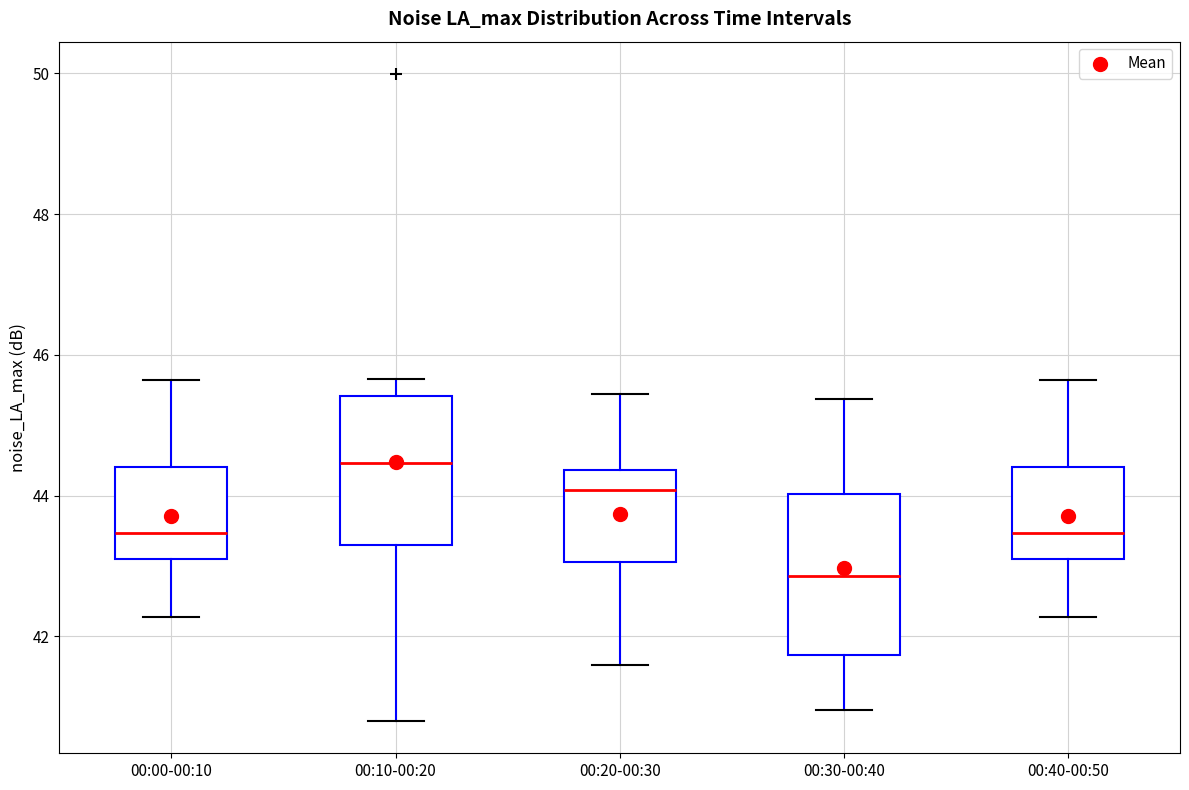

Reading left to right, read every box against the y-axis: the position of its median line, the range the box covers, and the ends of its whiskers. The values are not printed on the chart, so give them approximately, as read against the axis.

00:00-00:10: median 43.4, box 43.0 to 44.4, whiskers 42.2 to 45.6
00:10-00:20: median 44.4, box 43.2 to 45.4, whiskers 40.8 to 45.6
00:20-00:30: median 44.0, box 43.0 to 44.4, whiskers 41.6 to 45.4
00:30-00:40: median 42.8, box 41.8 to 44.0, whiskers 41.0 to 45.4
00:40-00:50: median 43.4, box 43.0 to 44.4, whiskers 42.2 to 45.6